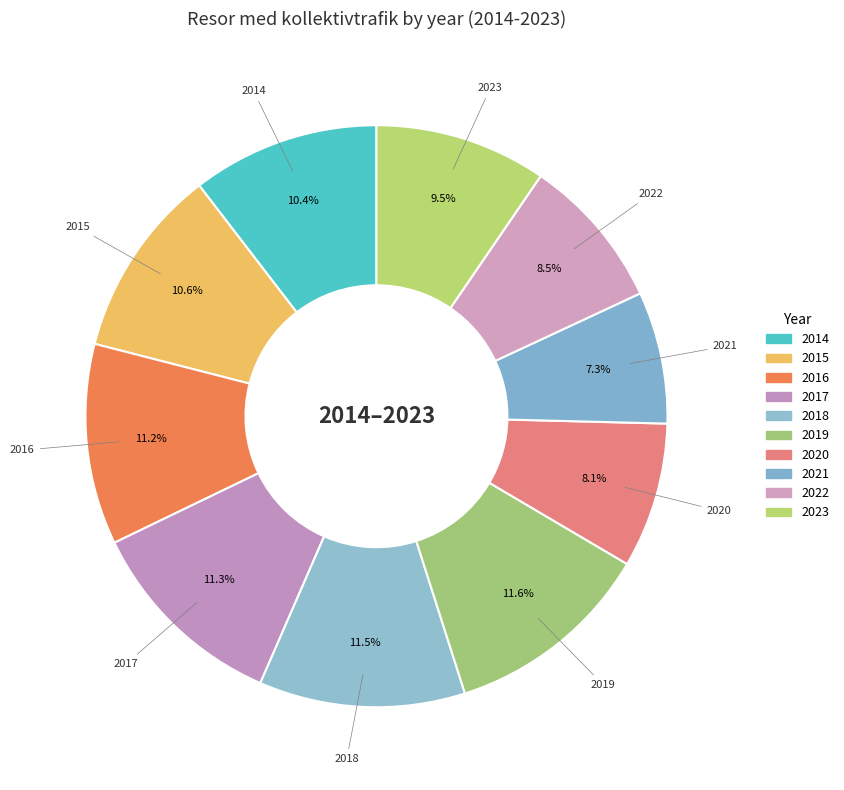

Which category has the smallest portion of the pie?

2021